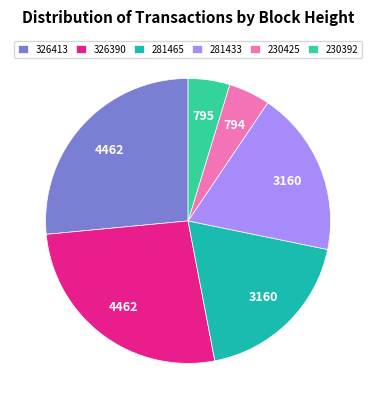

Do 230392 and 281433 together represent more than half of the pie?

No